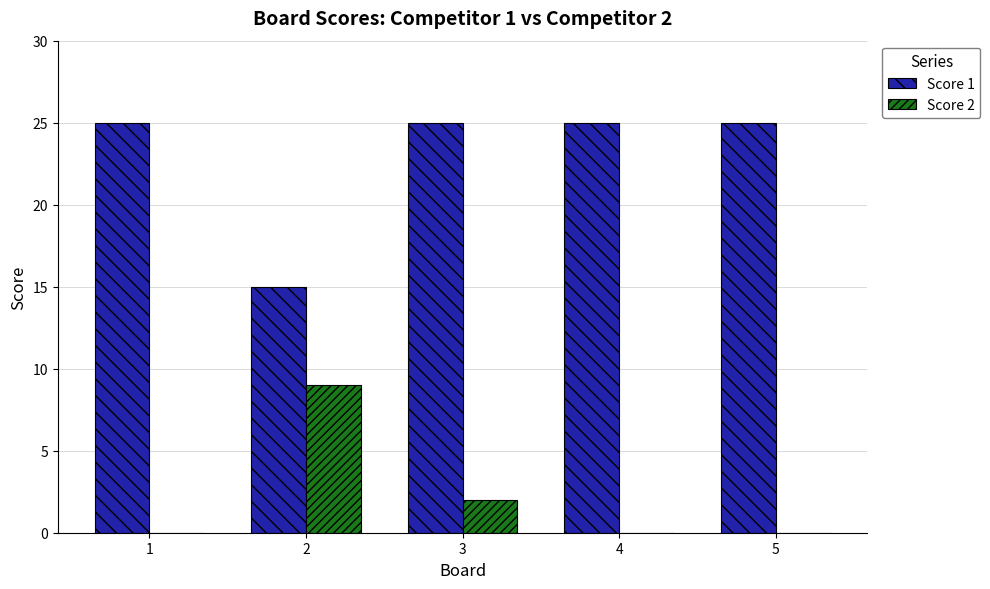

Which series has the largest total across all categories?

Score 1